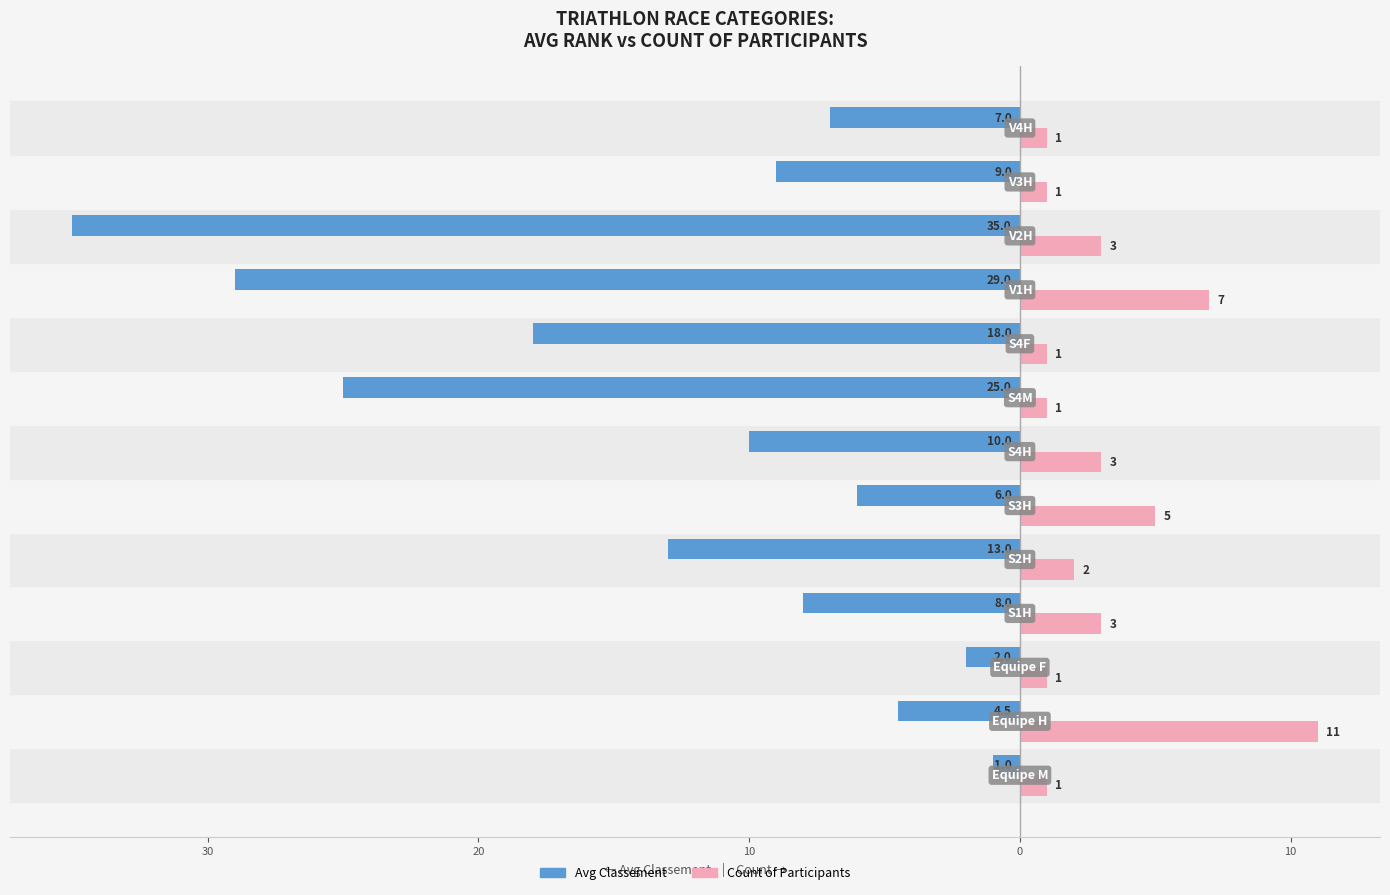

What are all the series names shown in the legend?

Avg Classement, Count of Participants